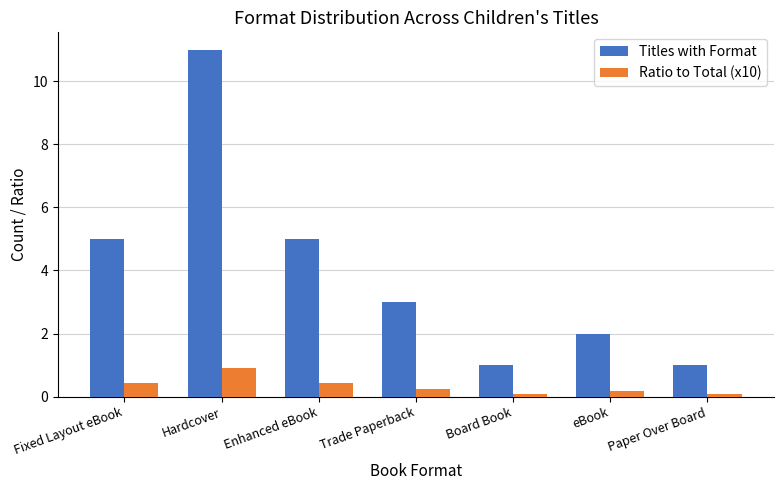

How many data points in Titles with Format are less than 3?

3